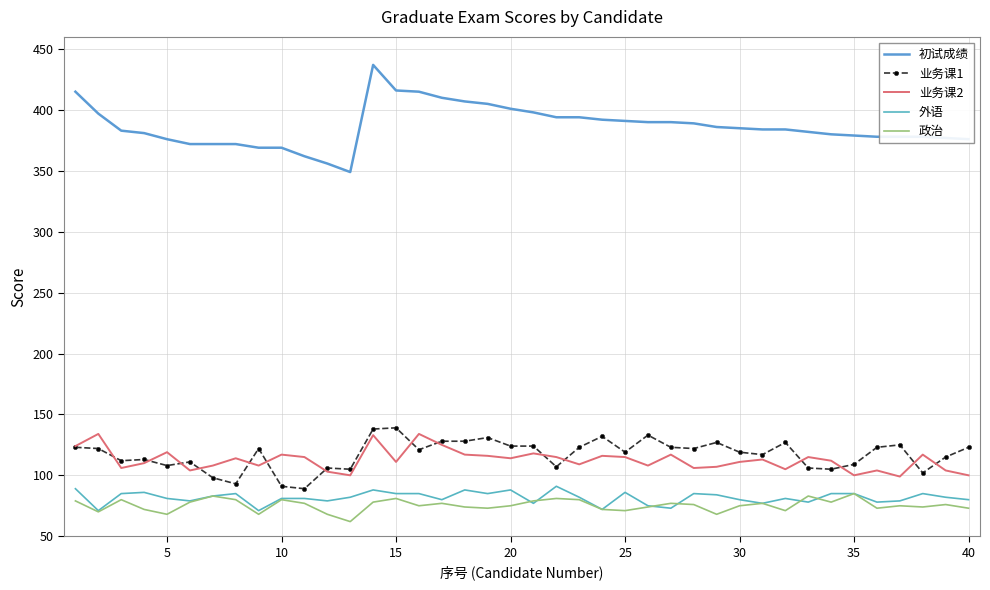

True or false: 初试成绩 and 业务课1 intersect in this chart.

False